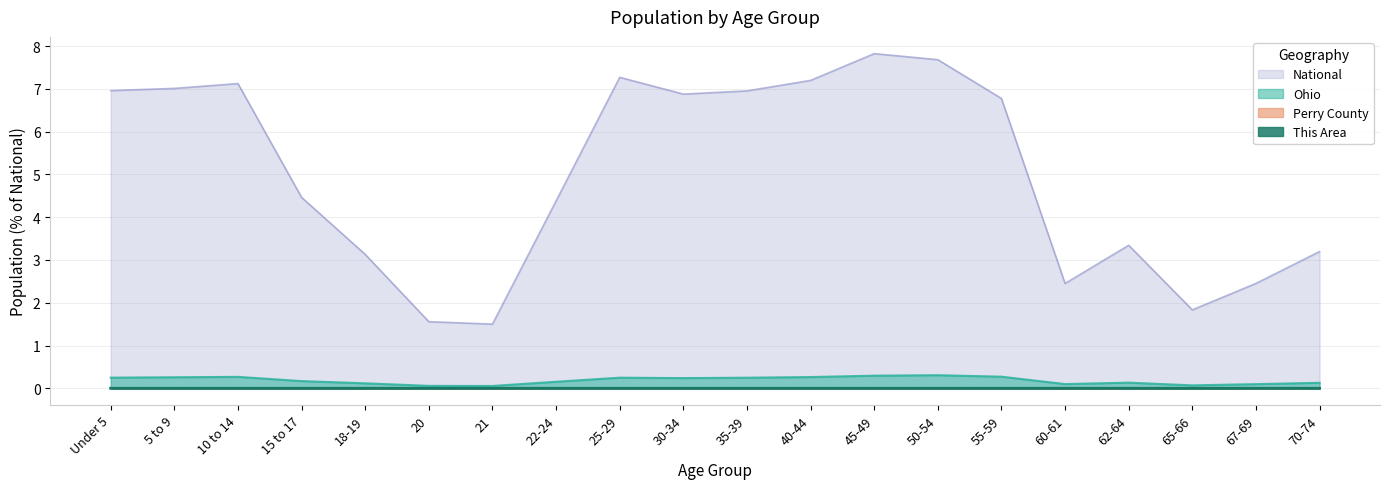

Which series changed the most between 18-19 and 70-74?

National